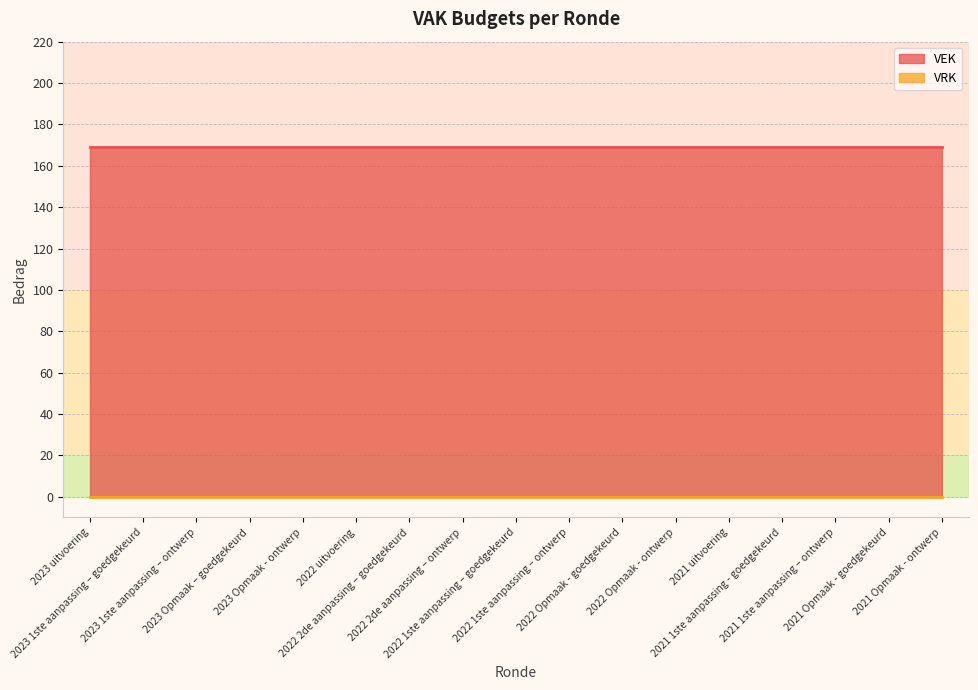

Which label corresponds to the largest value in the chart?

2023 uitvoering